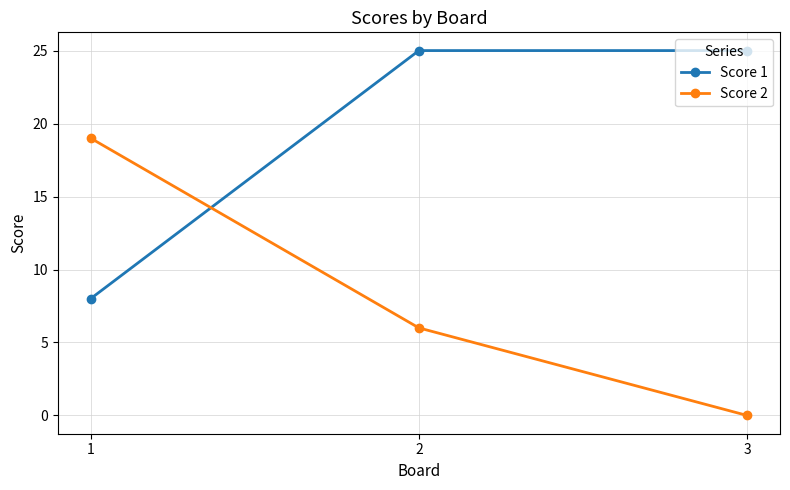

Where does the Score 2 series first go above 6?

1